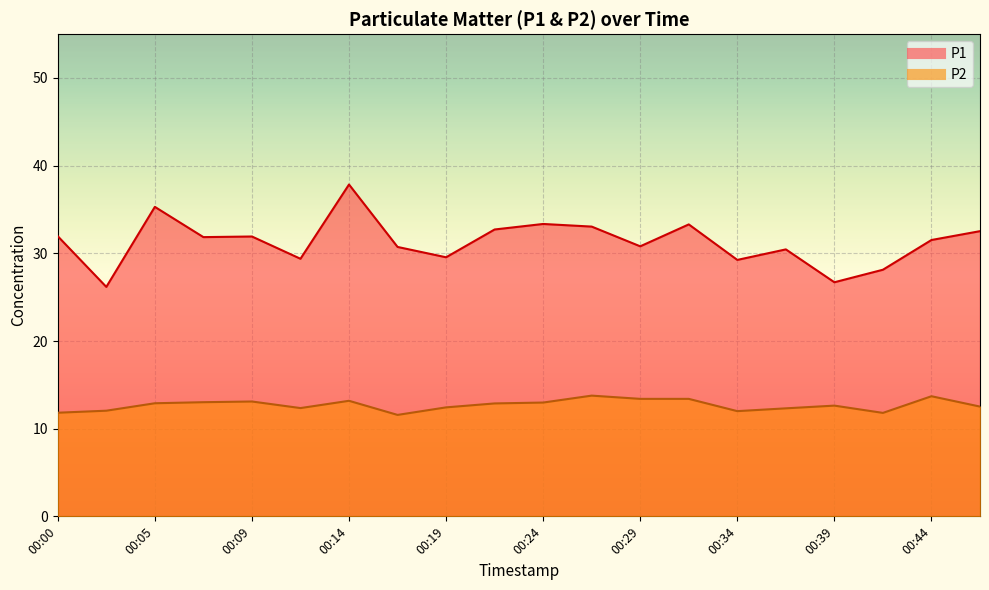

True or false: P1 has a value of 51.9 at 00:31.

False